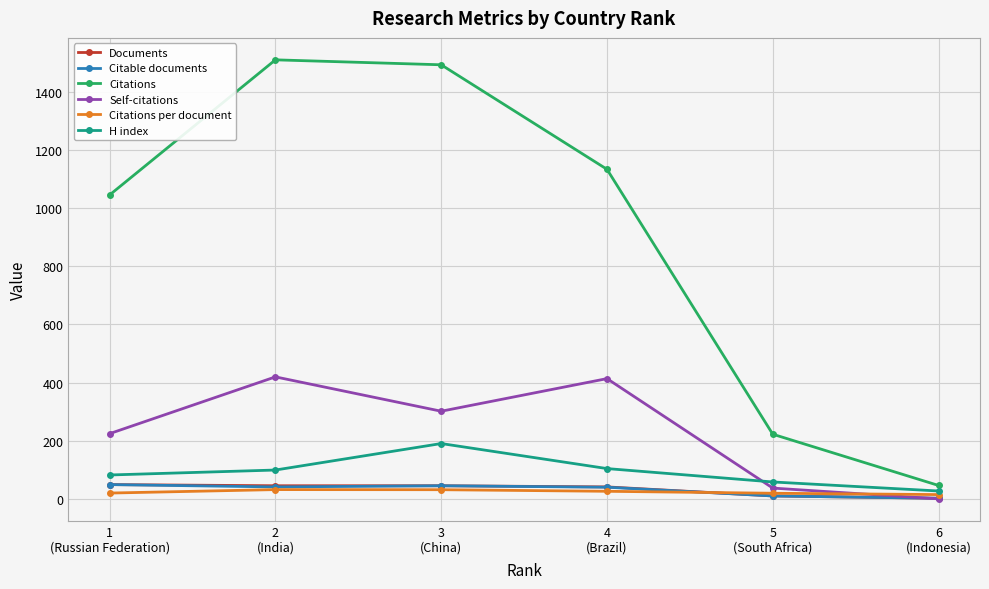

What is the sum of the Self-citations values at 6
(Indonesia) and 5
(South Africa)?

39.0